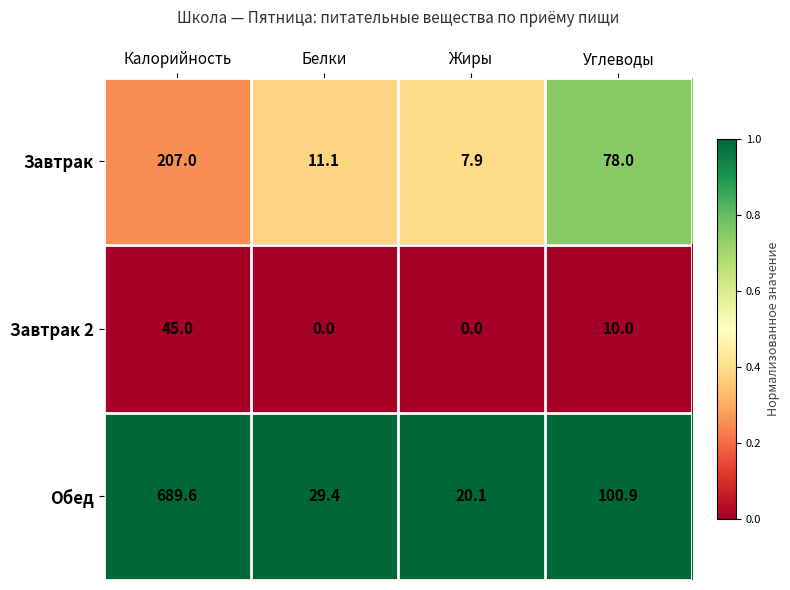

Reading left to right, transcribe all the data shown in this chart.

Завтрак: 207.0	11.1	7.9	78.0
Завтрак 2: 45.0	0.0	0.0	10.0
Обед: 689.6	29.4	20.1	100.9